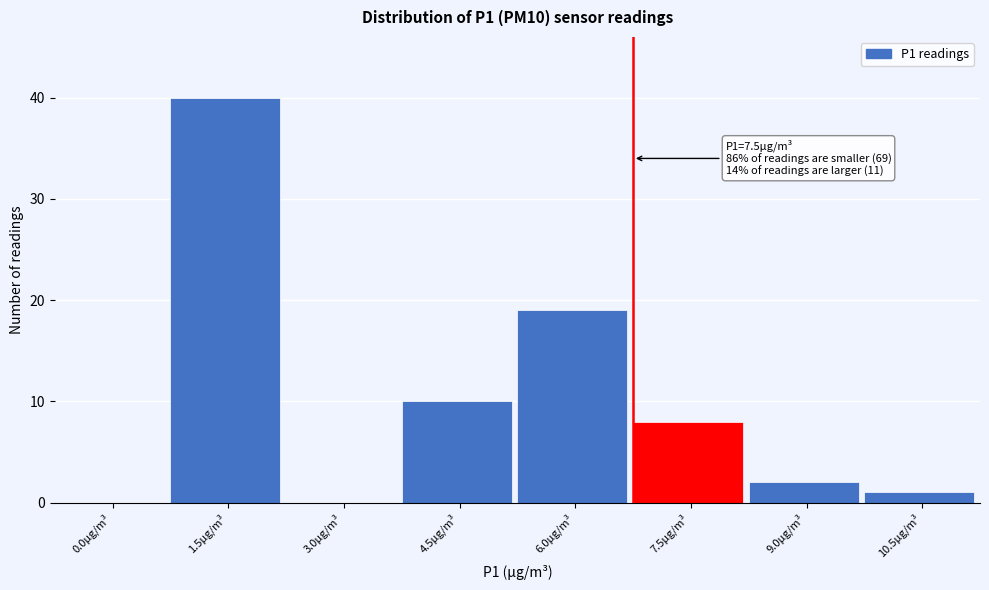

Reading left to right, transcribe all the data shown in this chart.

0.0µg/m³=0	1.5µg/m³=40	3.0µg/m³=0	4.5µg/m³=10	6.0µg/m³=19	7.5µg/m³=8	9.0µg/m³=2	10.5µg/m³=1